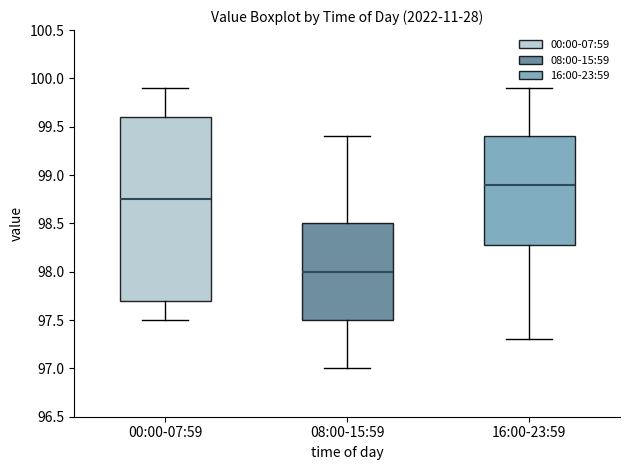

Which box's median line is the highest?

16:00-23:59